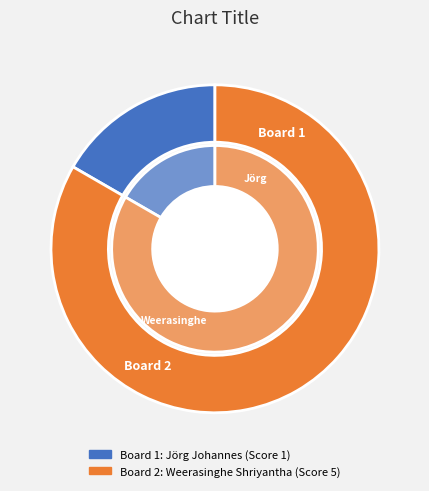

Which has a higher value, 2 or 1?

2